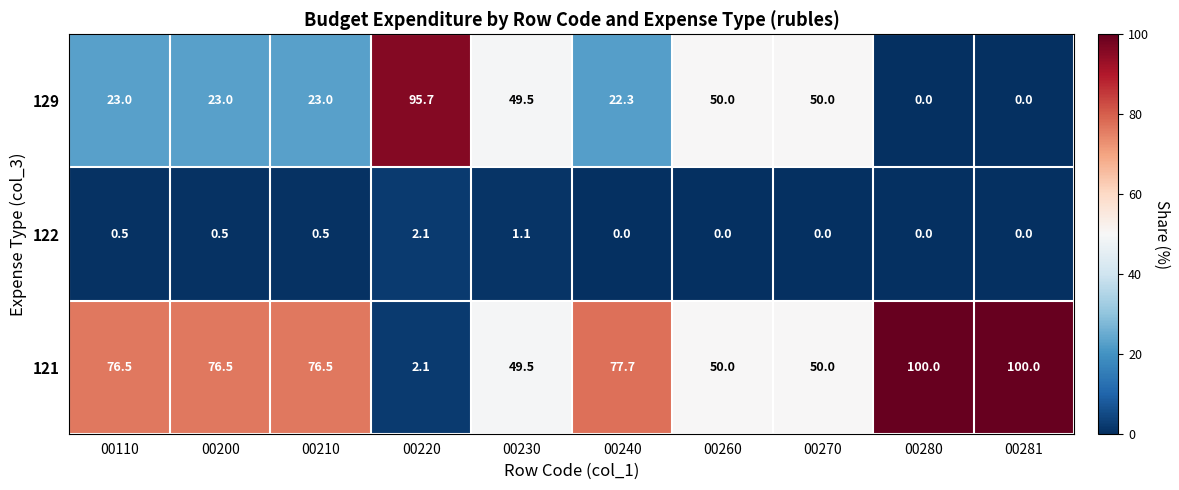

Reading left to right, what are all the values shown in this chart?

129: 00110=23.0	00200=23.0	00210=23.0	00220=95.7	00230=49.5	00240=22.3	00260=50.0	00270=50.0	00280=0.0	00281=0.0
122: 00110=0.5	00200=0.5	00210=0.5	00220=2.1	00230=1.1	00240=0.0	00260=0.0	00270=0.0	00280=0.0	00281=0.0
121: 00110=76.5	00200=76.5	00210=76.5	00220=2.1	00230=49.5	00240=77.7	00260=50.0	00270=50.0	00280=100.0	00281=100.0